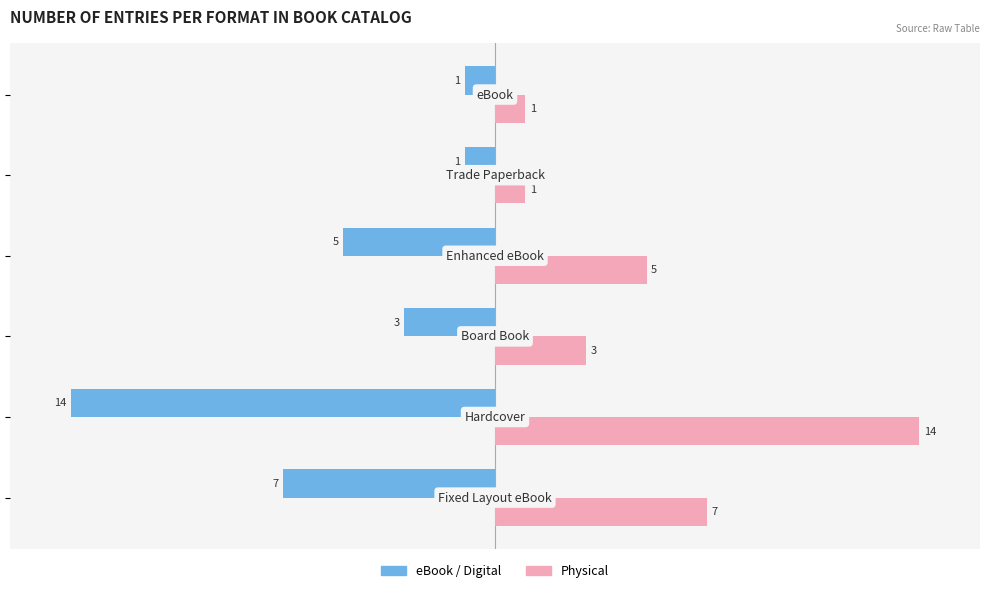

What is the minimum value shown in the chart?

-14